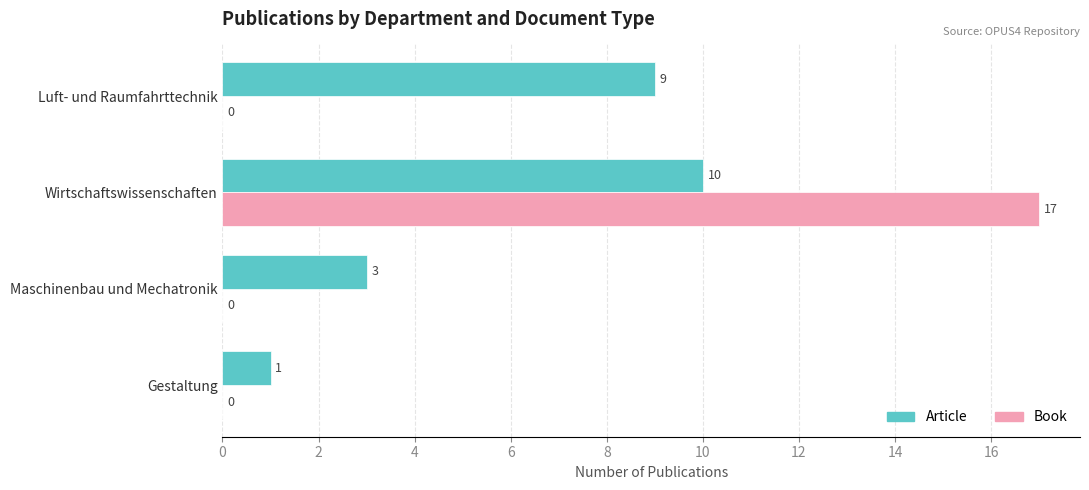

Count the Book values in the range 0 to 17.

4